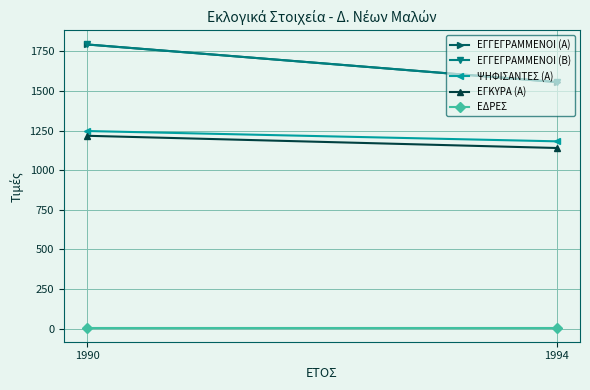

How many data points in ΨΗΦΙΣΑΝΤΕΣ (Α) are less than 1247?

1